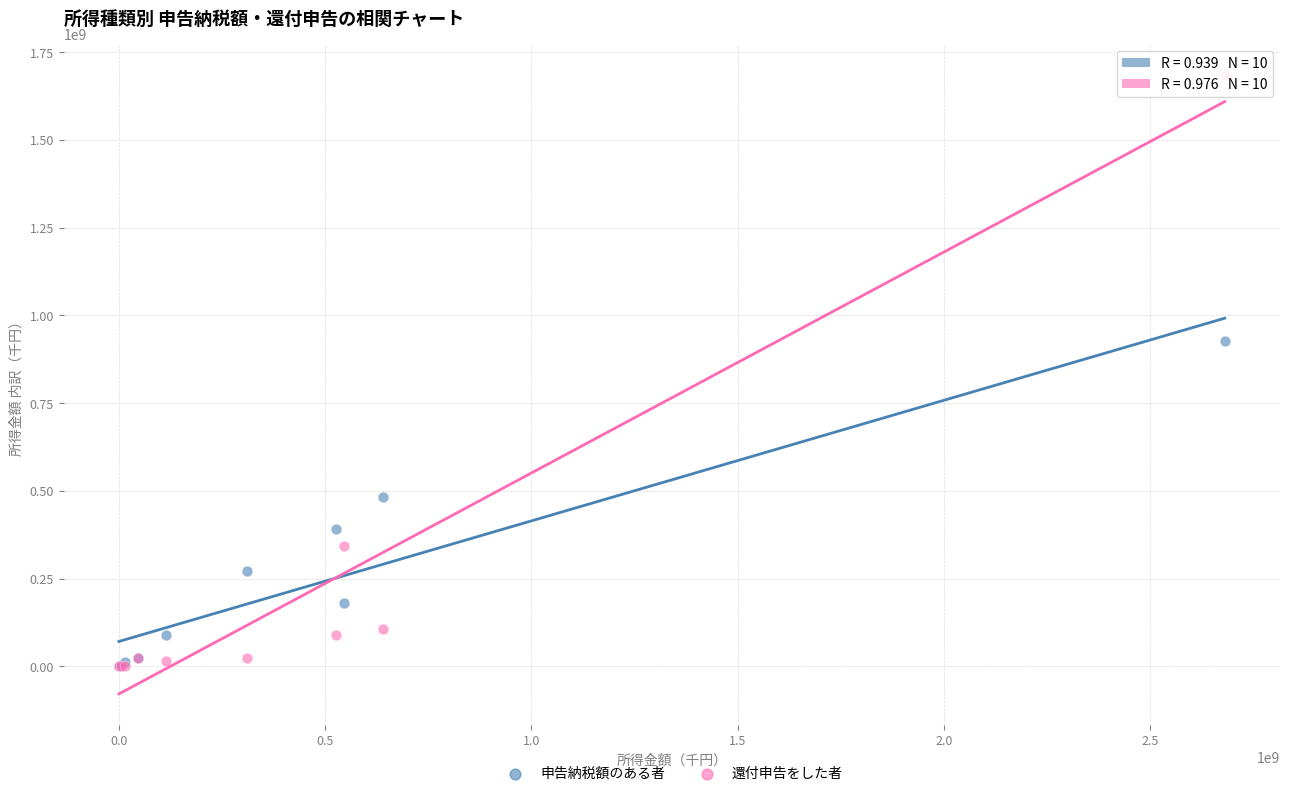

In the 還付申告をした者 series, what Y value is closest to 842786666?

343780552